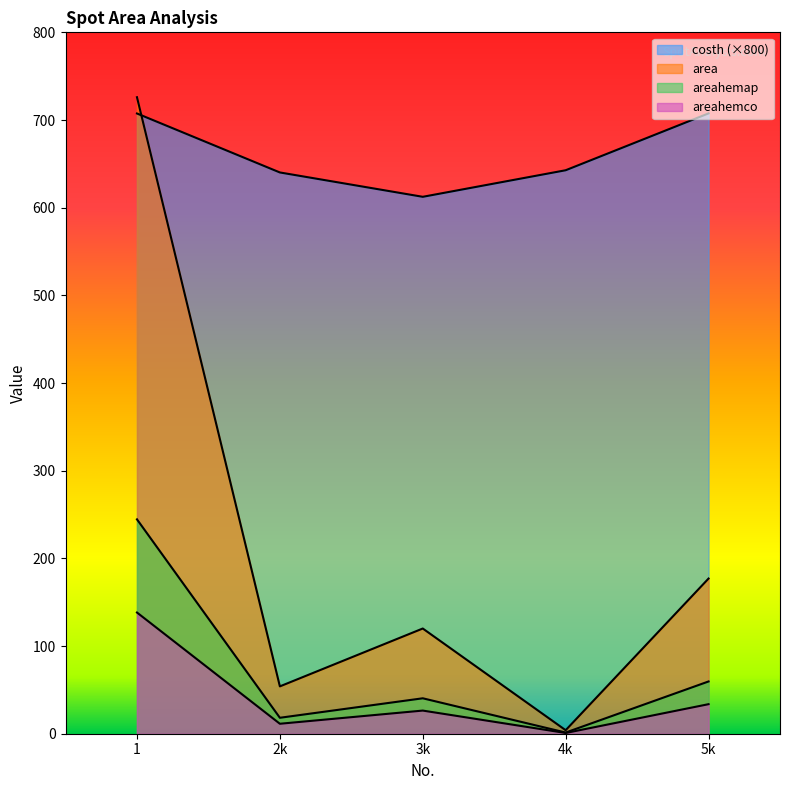

How many lines are shown in the chart?

4